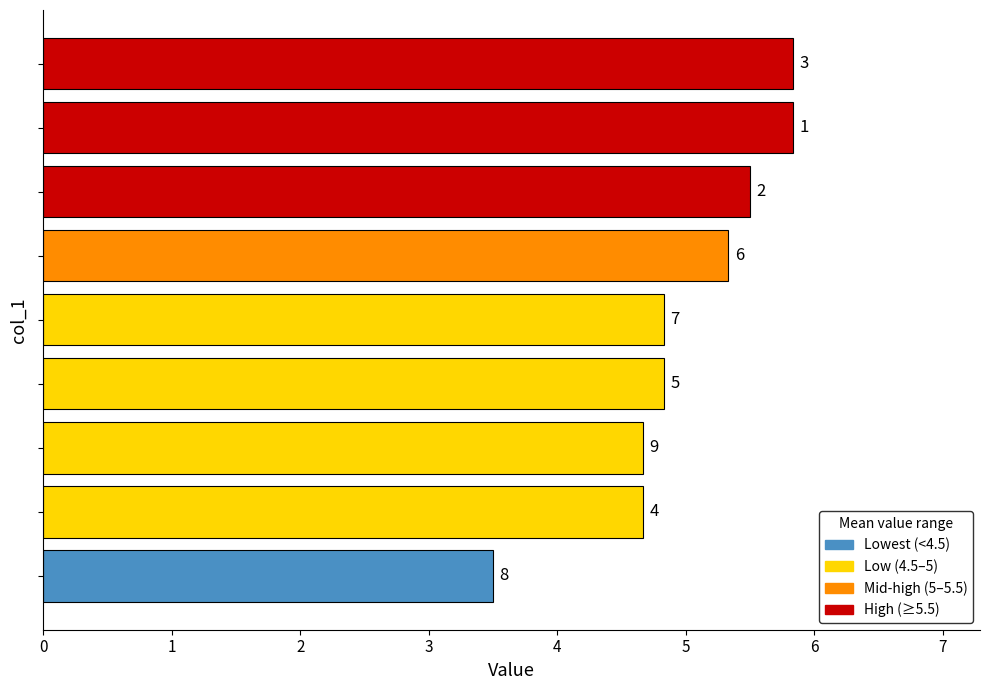

Are the bars horizontal?

Yes